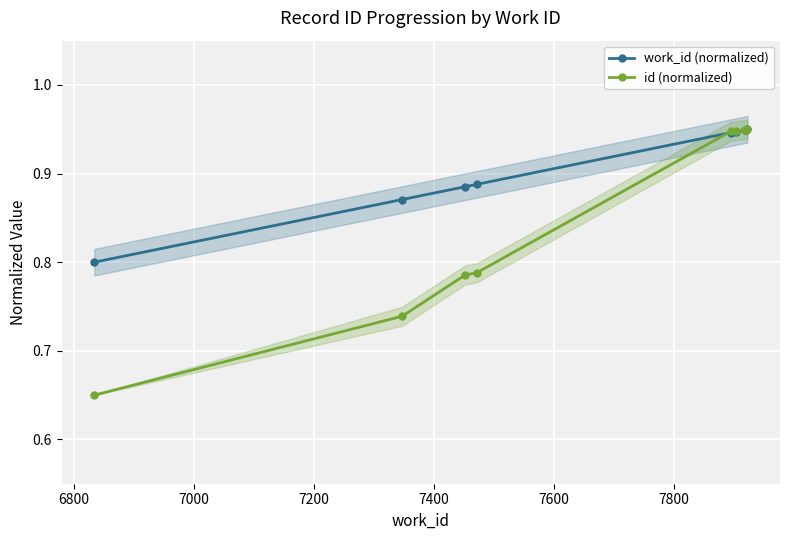

How many work_id (normalized) values are between 0 and 1?

9